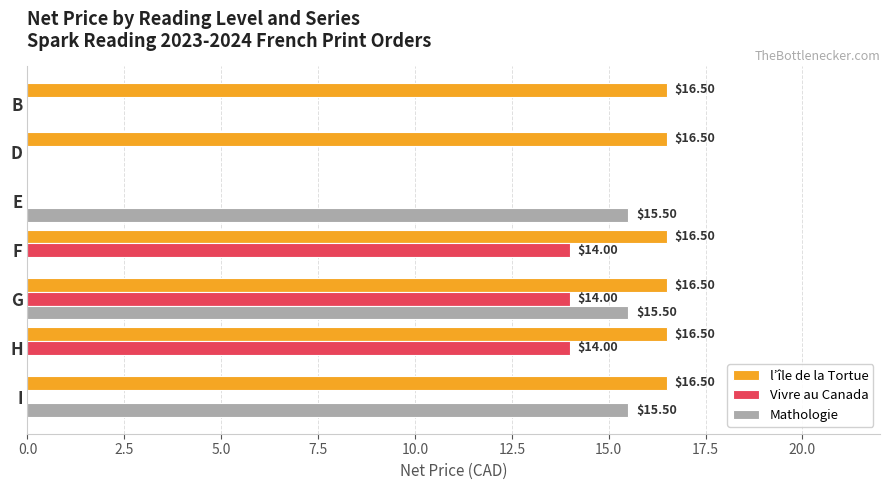

Between F and G, which series saw the biggest shift?

Mathologie